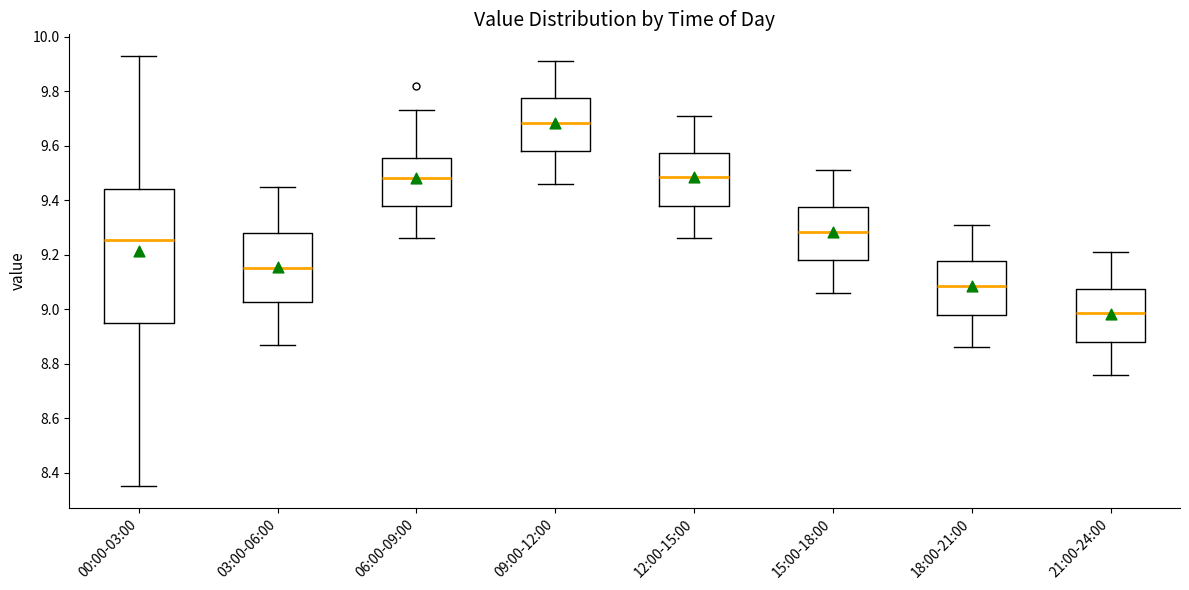

Reading left to right, transcribe this box plot: for each box, give where its median line is, the range the box spans, and where its two whiskers end, as read against the y-axis. The values are not printed on the chart, so give them approximately, as read against the axis.

00:00-03:00: median 9.26, box 8.94 to 9.44, whiskers 8.36 to 9.94
03:00-06:00: median 9.16, box 9.02 to 9.28, whiskers 8.88 to 9.46
06:00-09:00: median 9.48, box 9.38 to 9.56, whiskers 9.26 to 9.74
09:00-12:00: median 9.68, box 9.58 to 9.78, whiskers 9.46 to 9.92
12:00-15:00: median 9.48, box 9.38 to 9.58, whiskers 9.26 to 9.72
15:00-18:00: median 9.28, box 9.18 to 9.38, whiskers 9.06 to 9.52
18:00-21:00: median 9.08, box 8.98 to 9.18, whiskers 8.86 to 9.32
21:00-24:00: median 8.98, box 8.88 to 9.08, whiskers 8.76 to 9.22